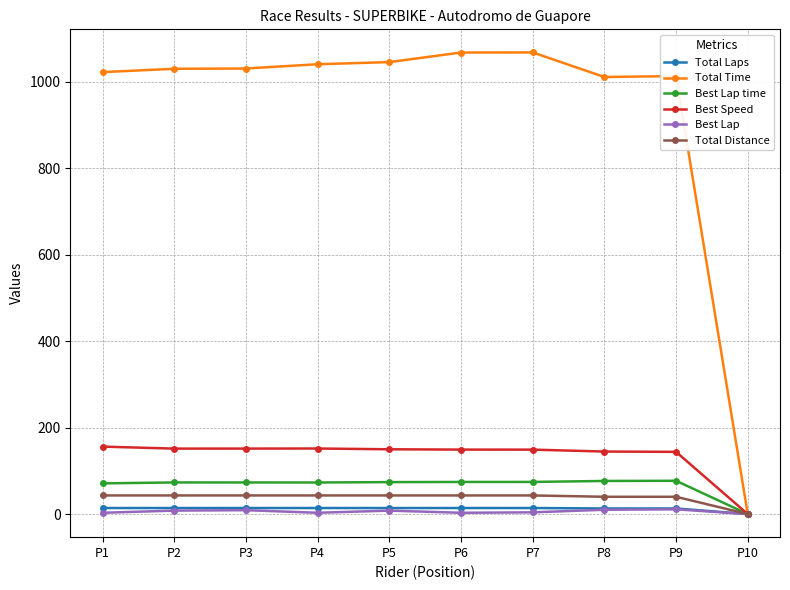

What is the value of the Total Distance point at the 9th from the left?

40.0